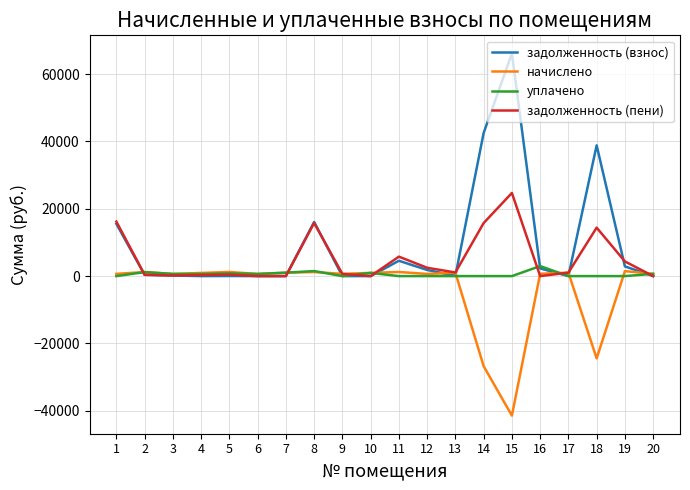

Which series has the largest range (max minus min)?

задолженность (взнос)